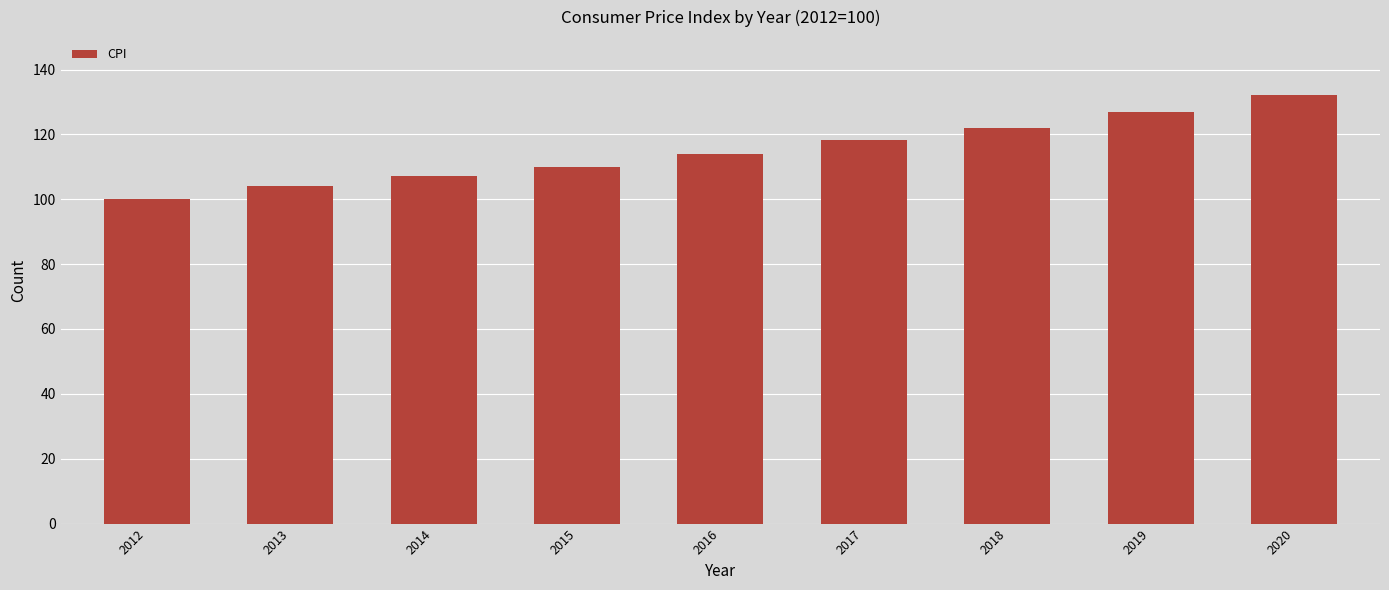

Are the bars horizontal?

No